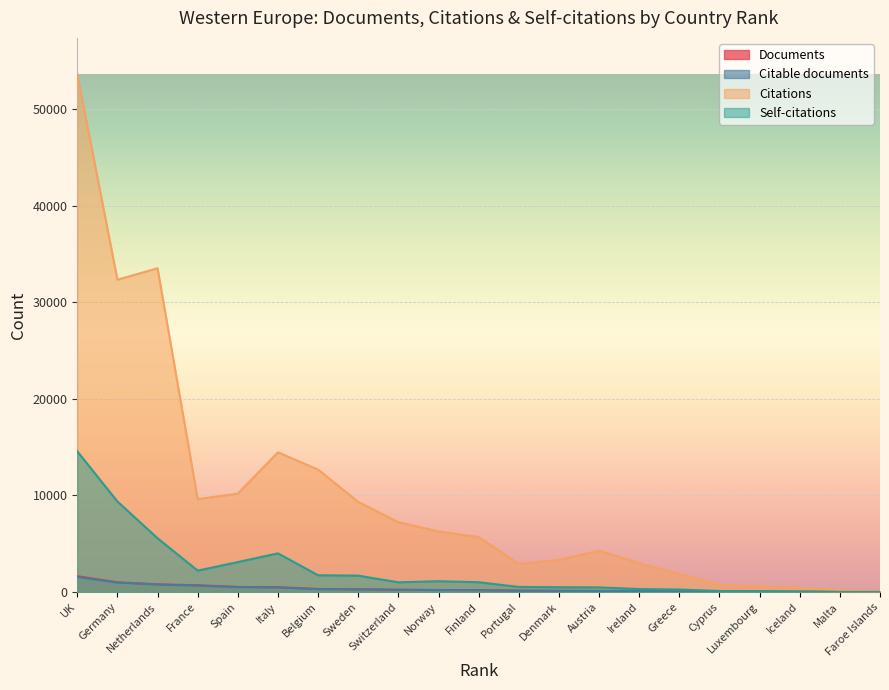

What is the highest value of the Documents series?

1630